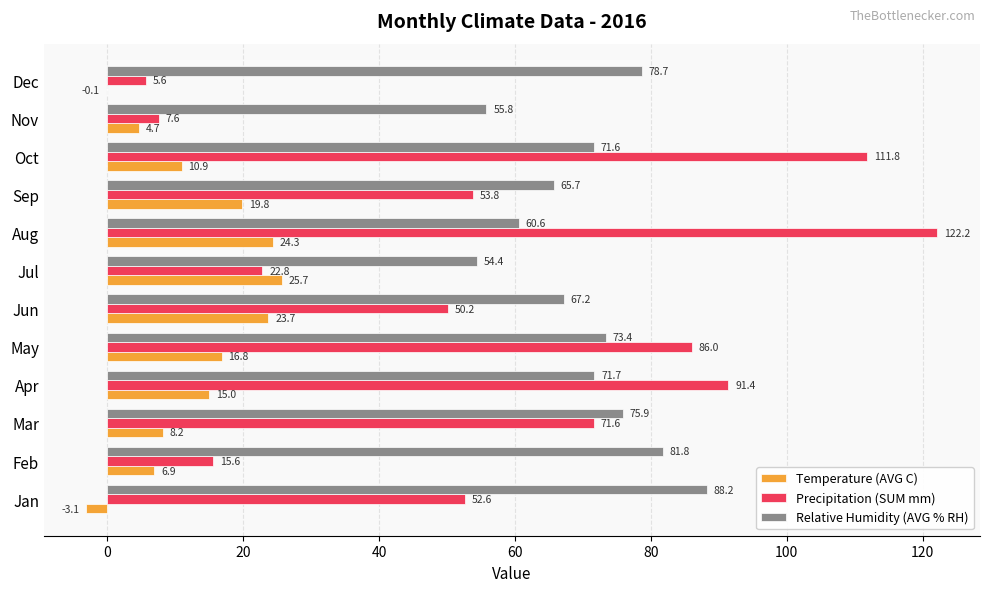

Which series changed the most between Mar and Oct?

Precipitation (SUM mm)